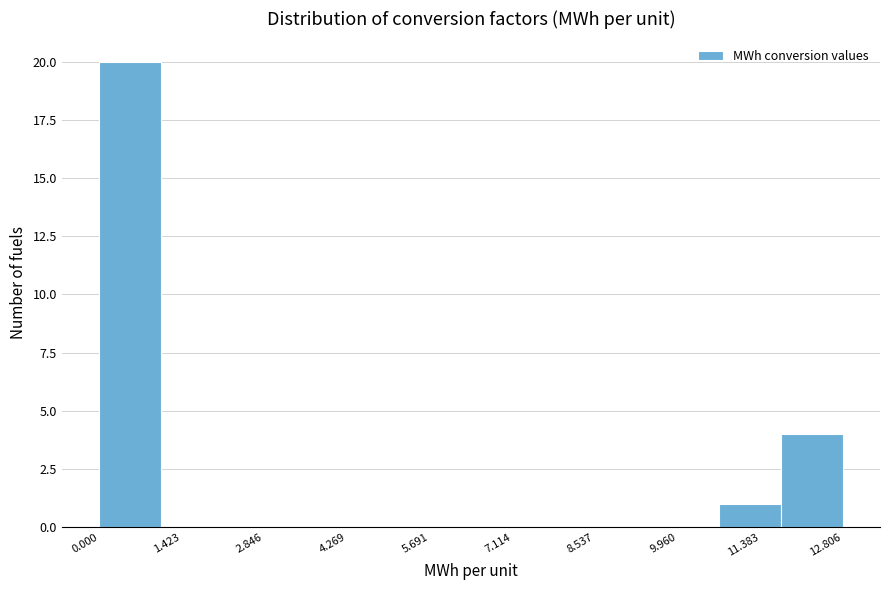

Over which range of the x-axis is the bar tallest?

0.0 to 1.0